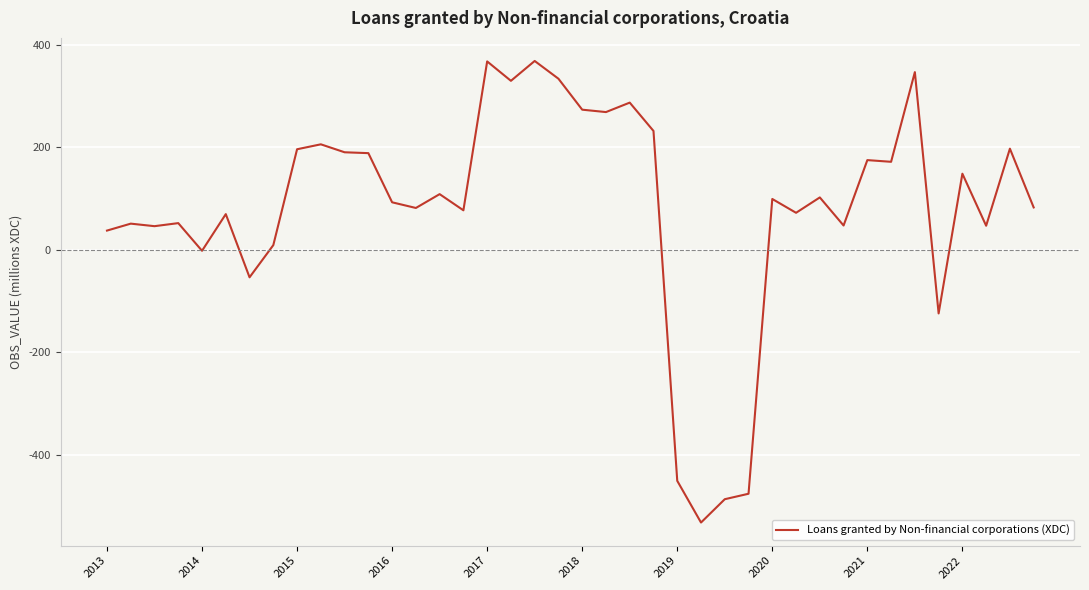

What is the sum of all values?

3210.5